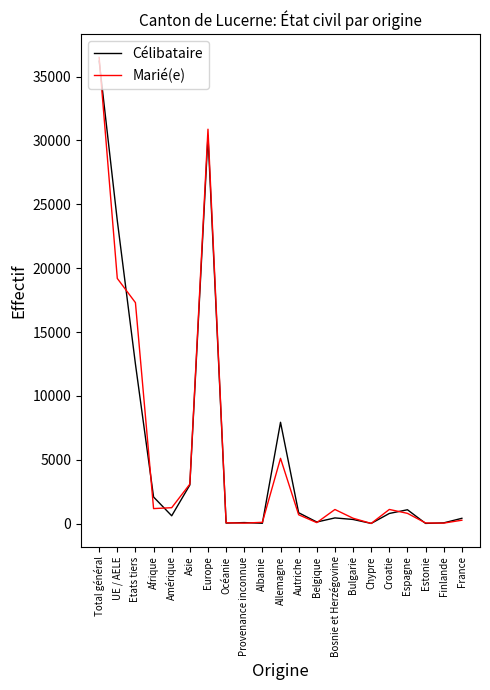

Which series has the widest spread of values?

Marié(e)